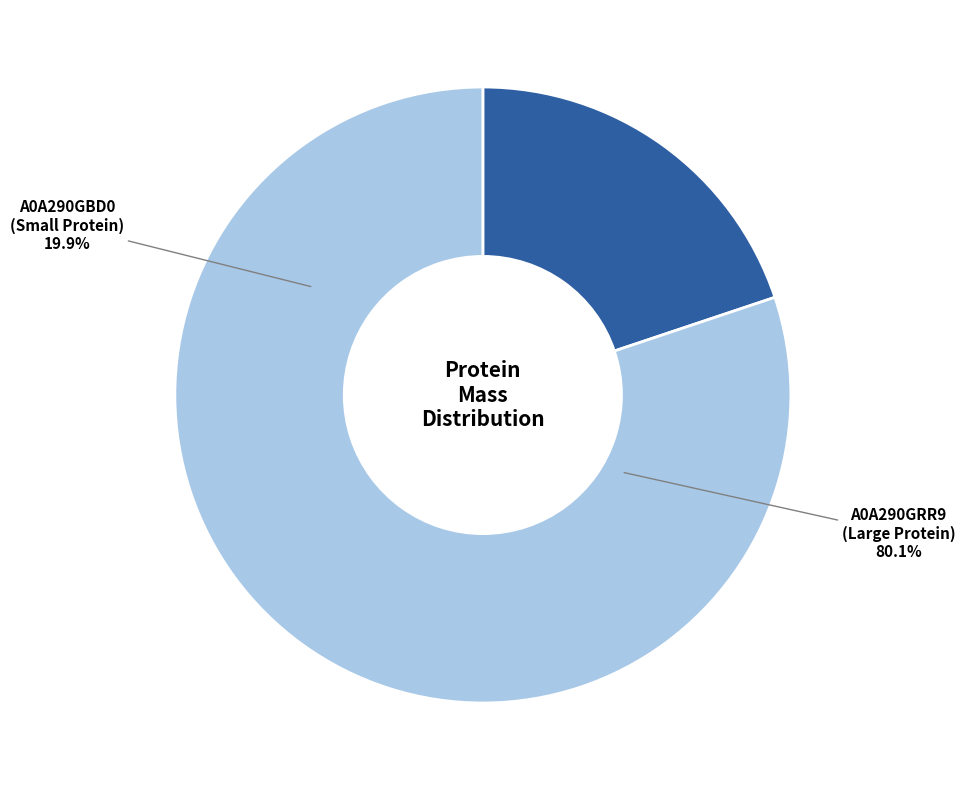

Between tr|A0A290GBD0|A0A290GBD0_9VIRU and tr|A0A290GRR9|A0A290GRR9_9VIRU, which is larger?

tr|A0A290GRR9|A0A290GRR9_9VIRU